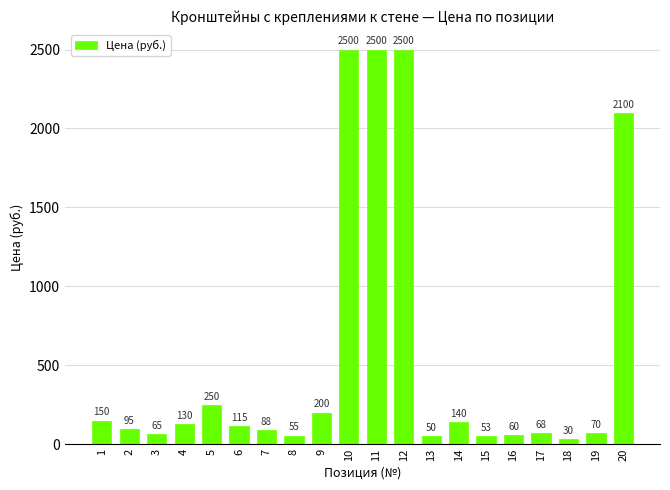

What is the sum of all values?

11219